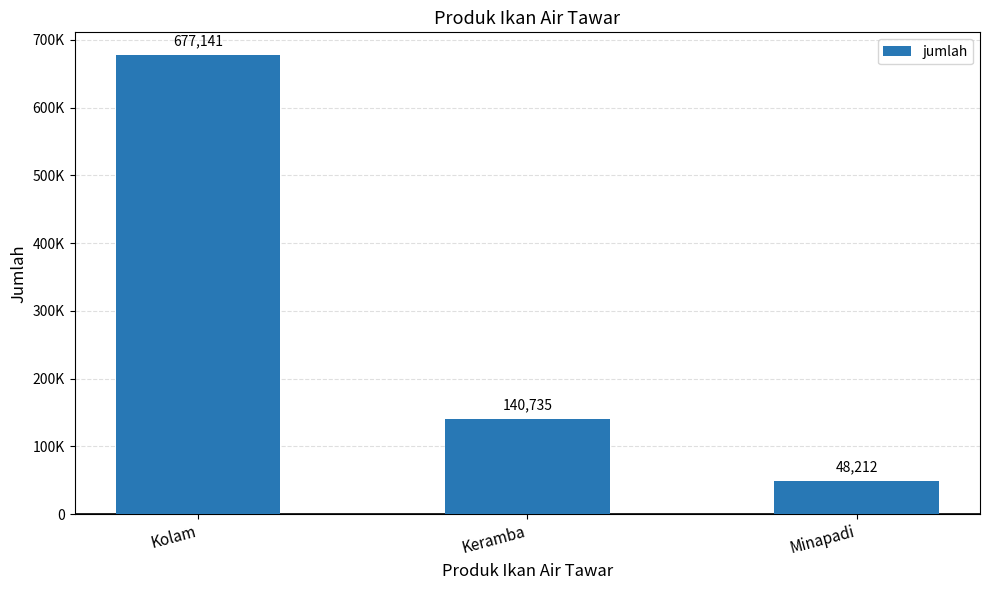

List the labels in order of value, largest first.

Kolam, Keramba, Minapadi